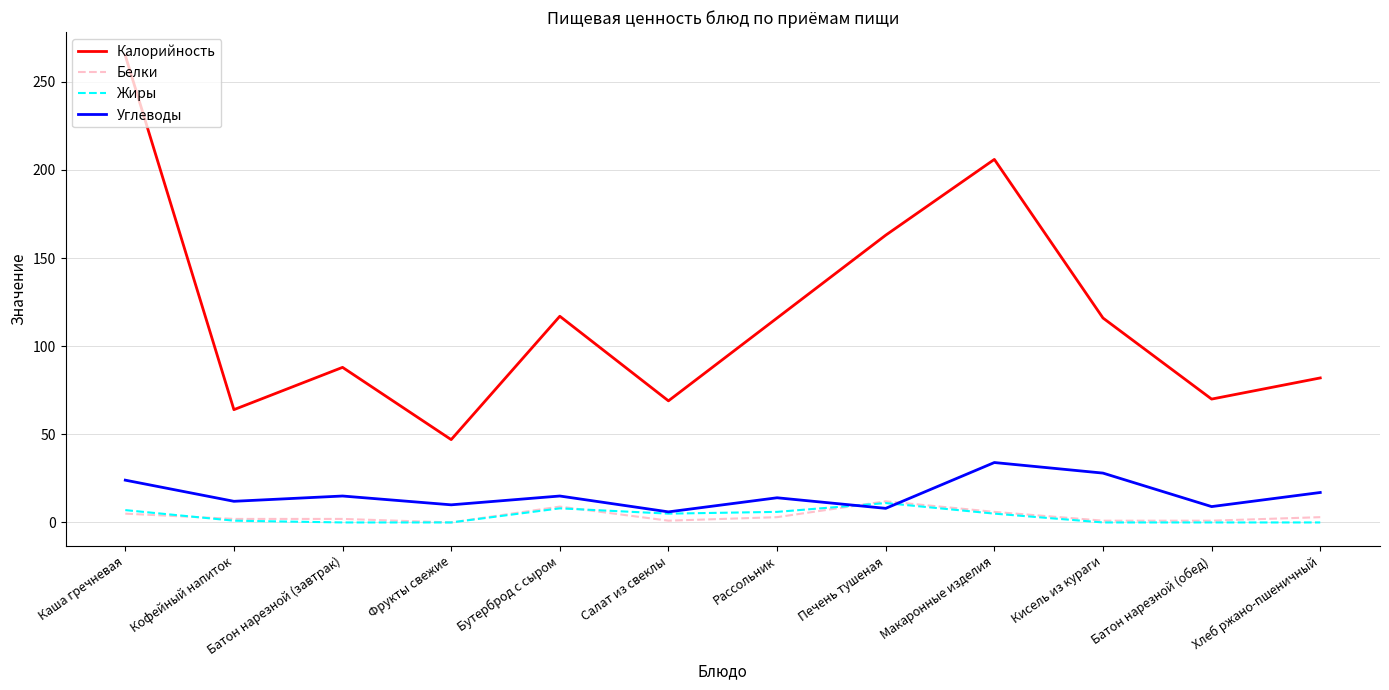

What is the difference between the maximum and minimum values in the Жиры series?

11